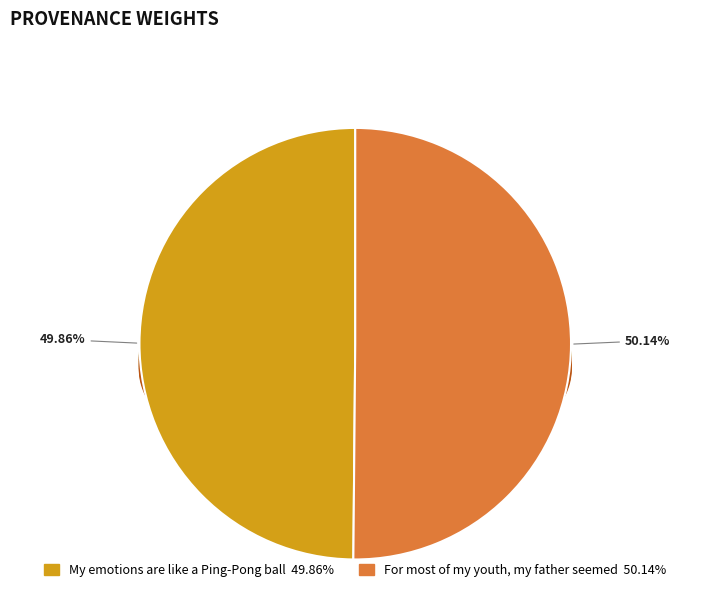

The For most of my youth, my father seemed slice represents 50% of the pie. True or false?

True